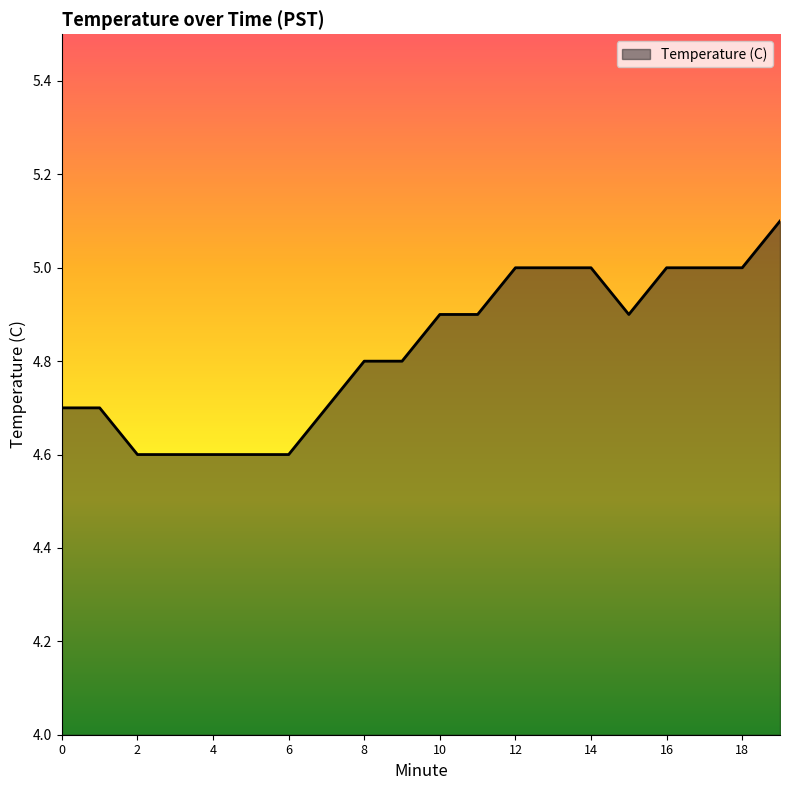

What is the smallest value displayed?

4.6